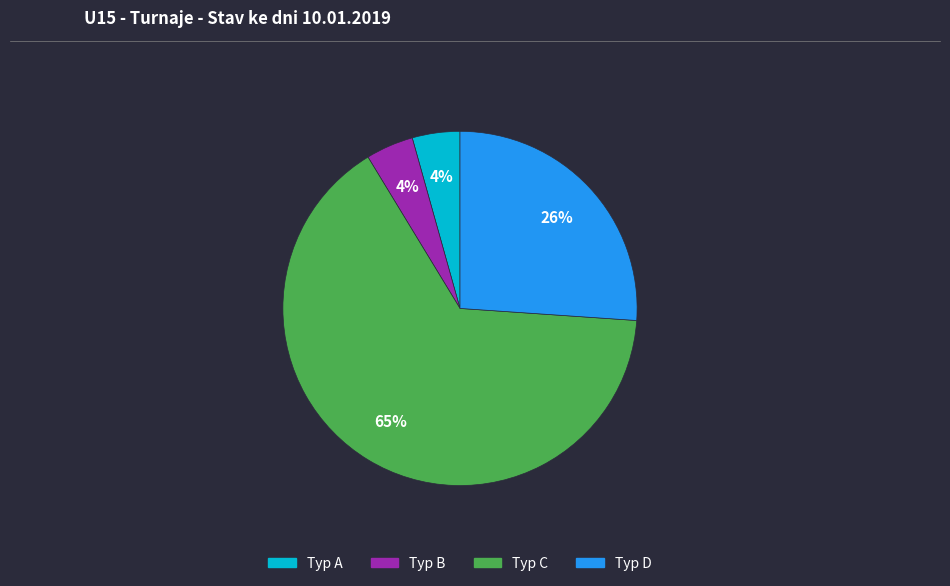

Does any single category account for the majority?

Yes